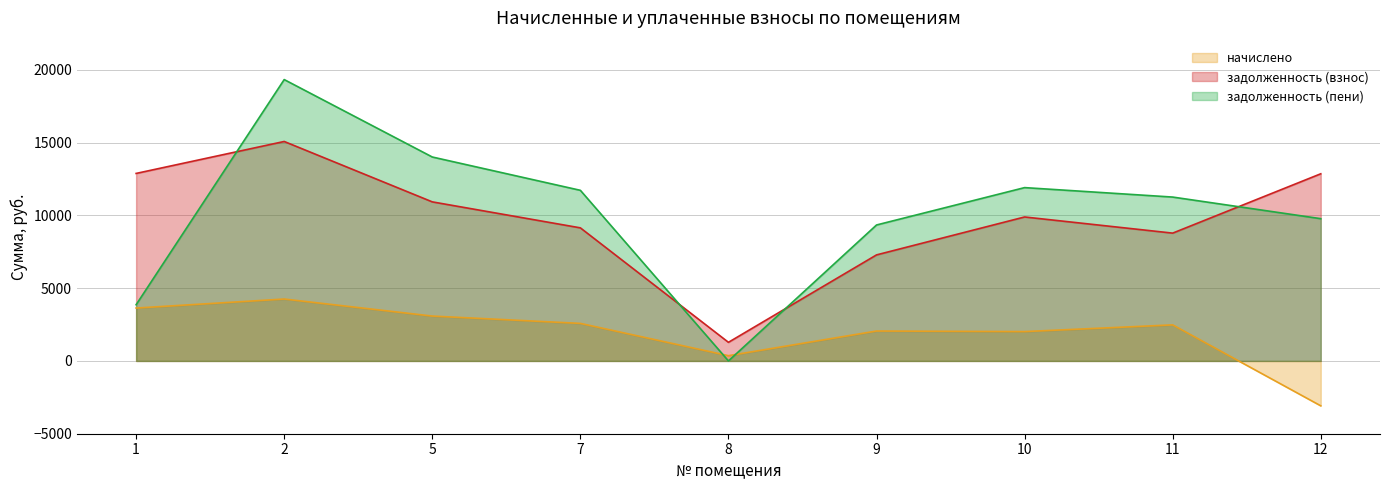

At 1, list the series in order from largest to smallest.

задолженность (взнос), задолженность (пени), начислено